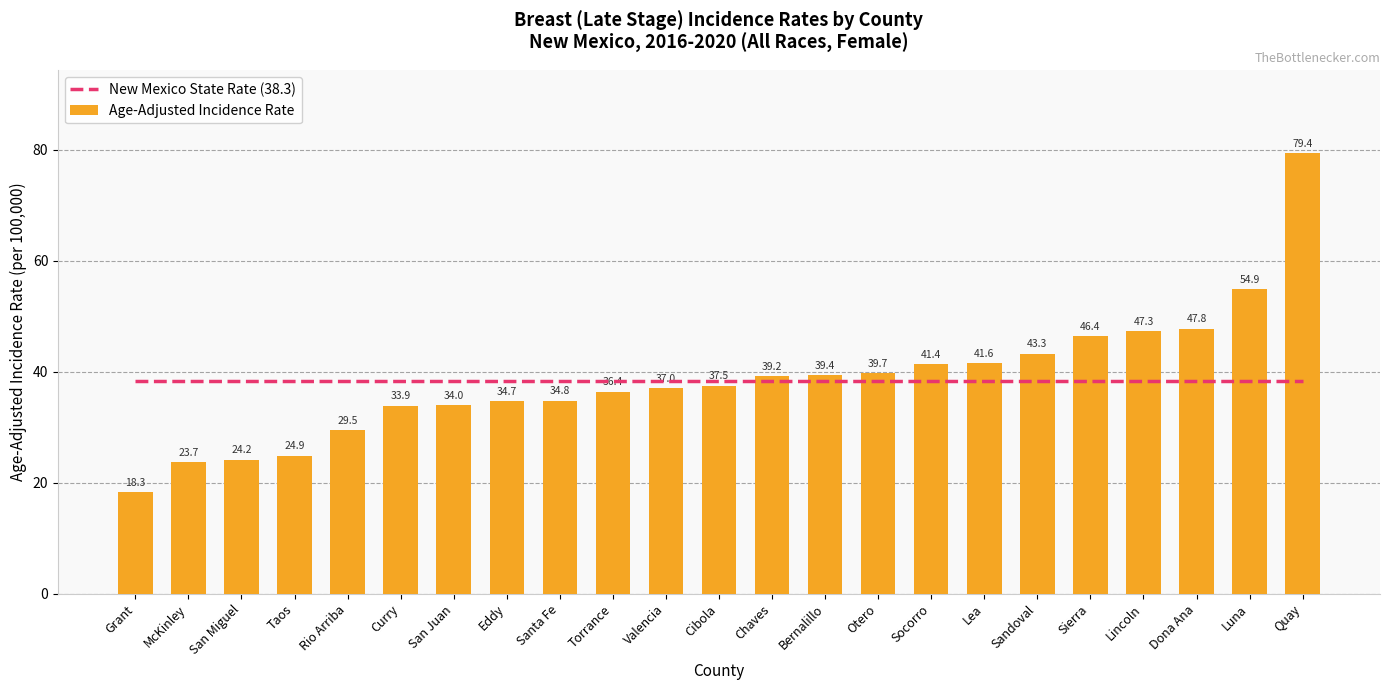

What is the sum of all Age-Adjusted Incidence Rate values?

889.3